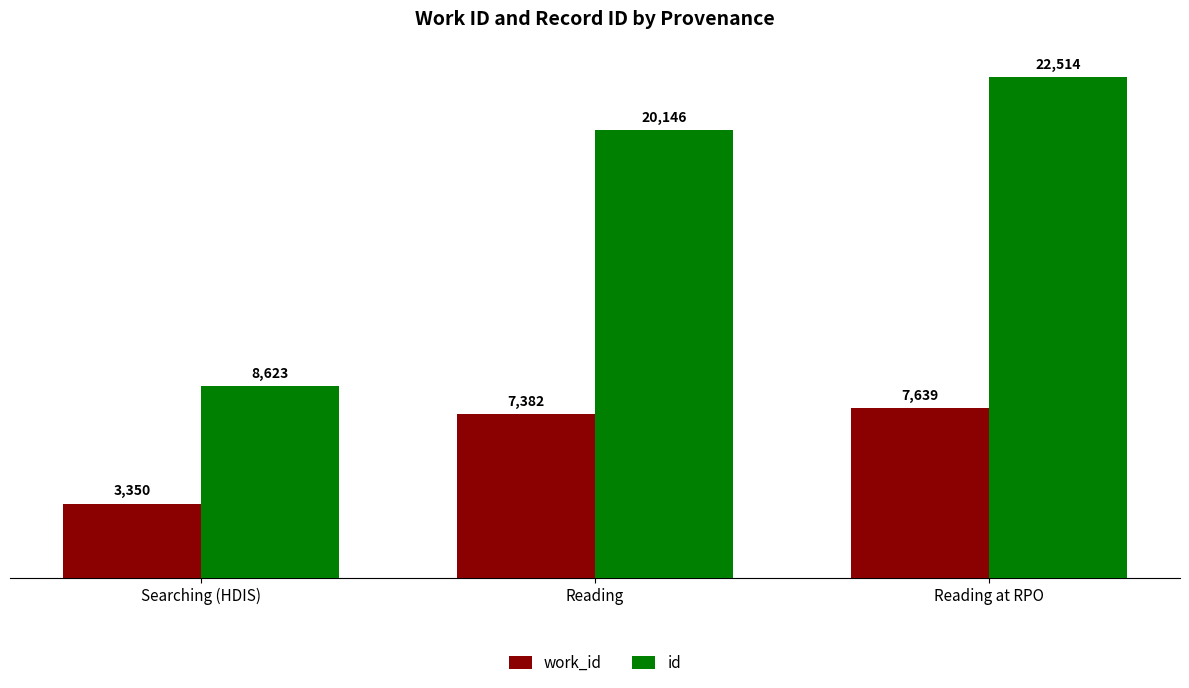

The value of work_id at Reading is 9784. True or false?

False